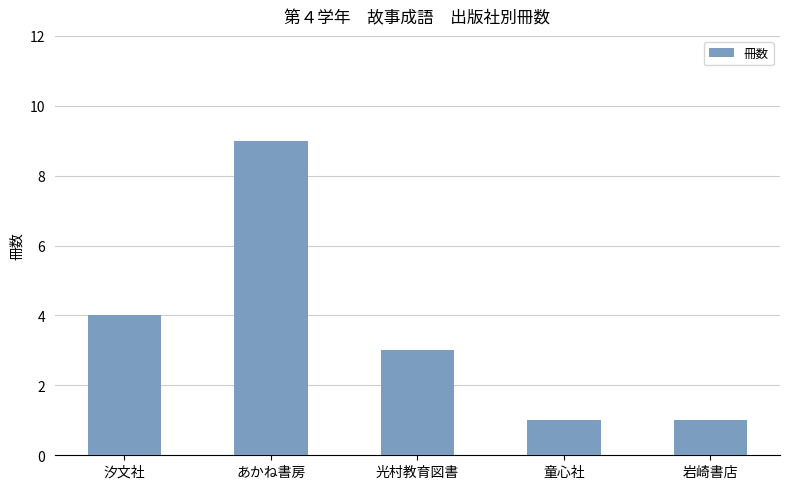

Reading left to right, what are all the values shown in this chart?

4	9	3	1	1